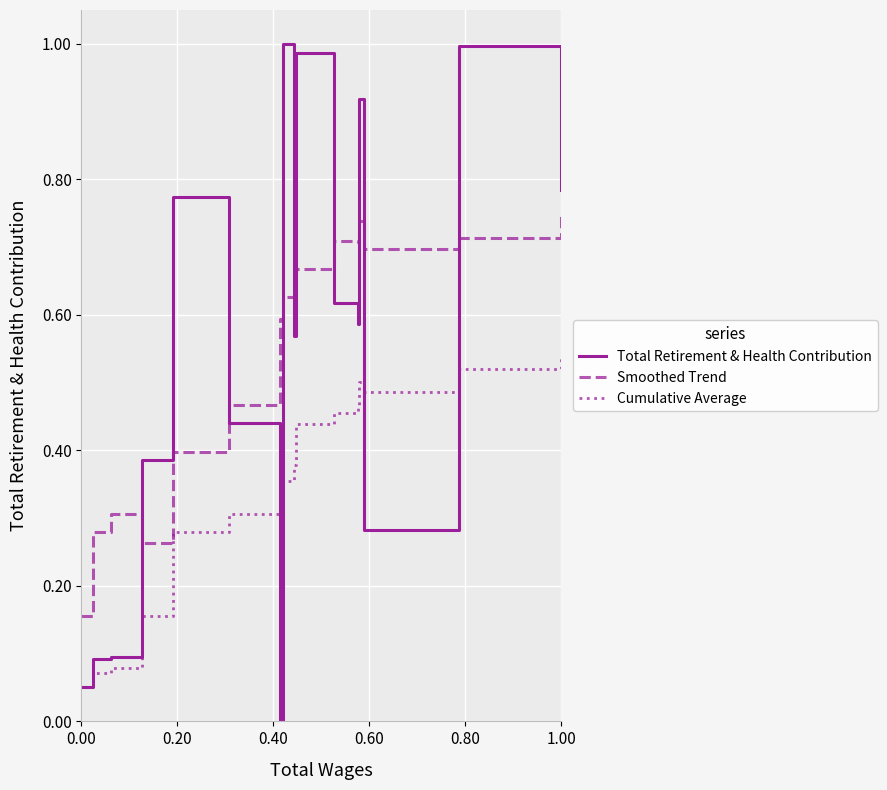

True or false: Smoothed Trend and Cumulative Average cross at least once.

False